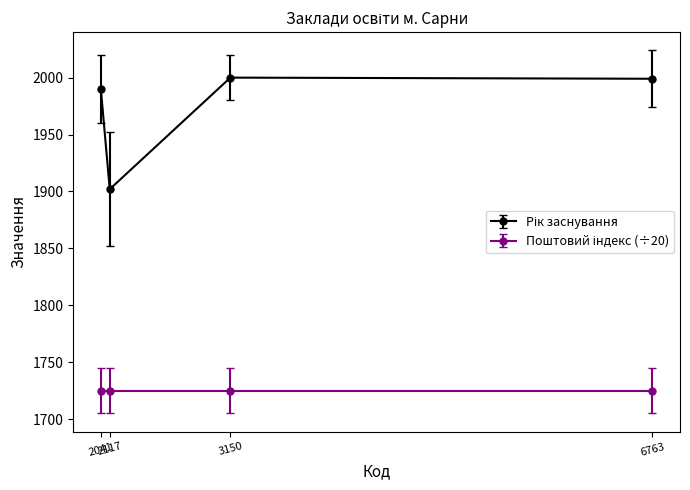

What is the maximum value shown in the chart?

2000